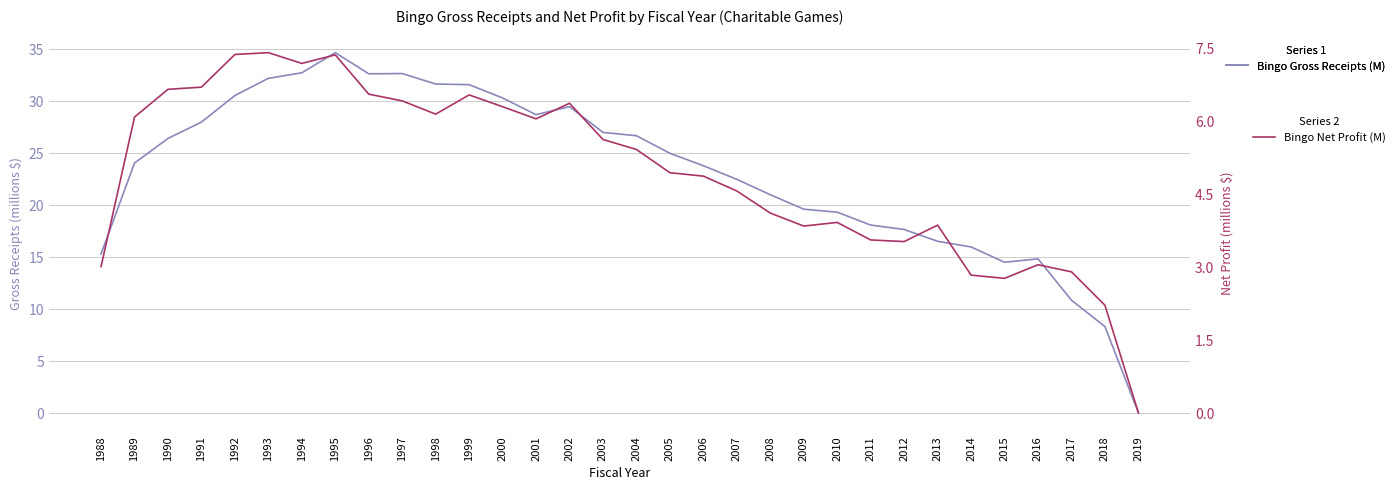

True or false: Bingo Gross Receipts (M) and Bingo Net Profit (M) cross at least once.

False